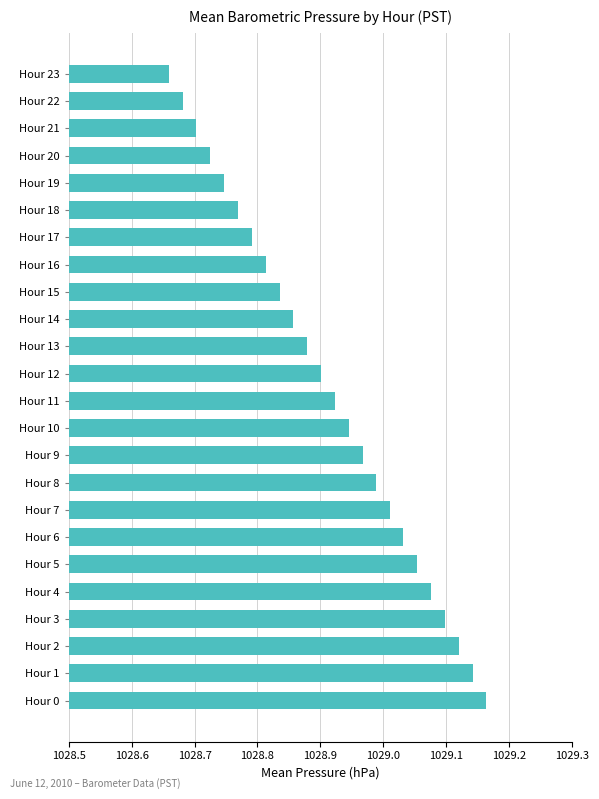

How many bars are there in total?

24